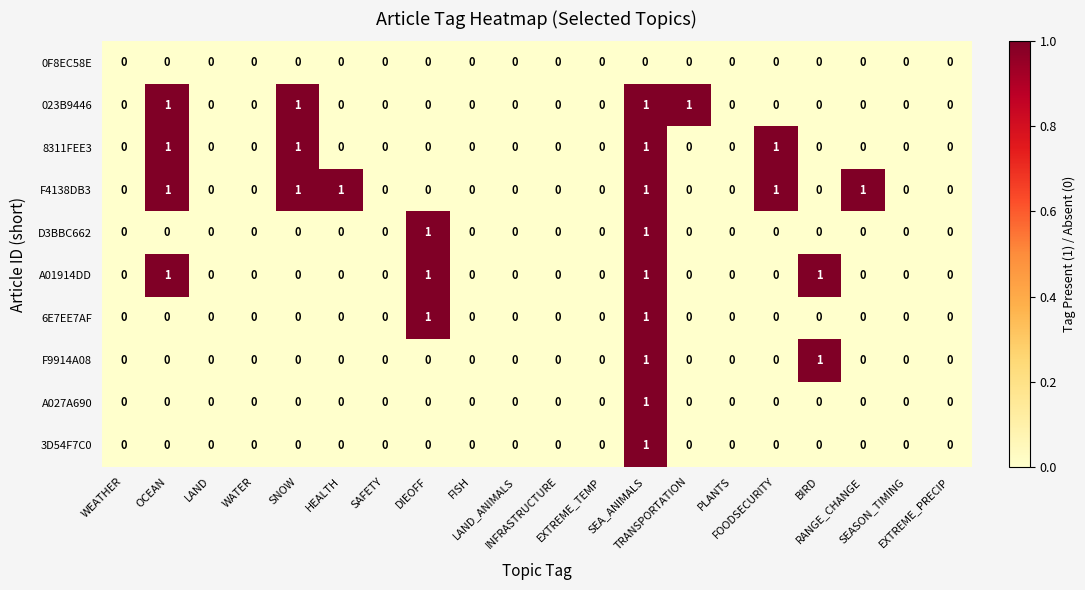

Which series has the largest total across all categories?

F4138DB3